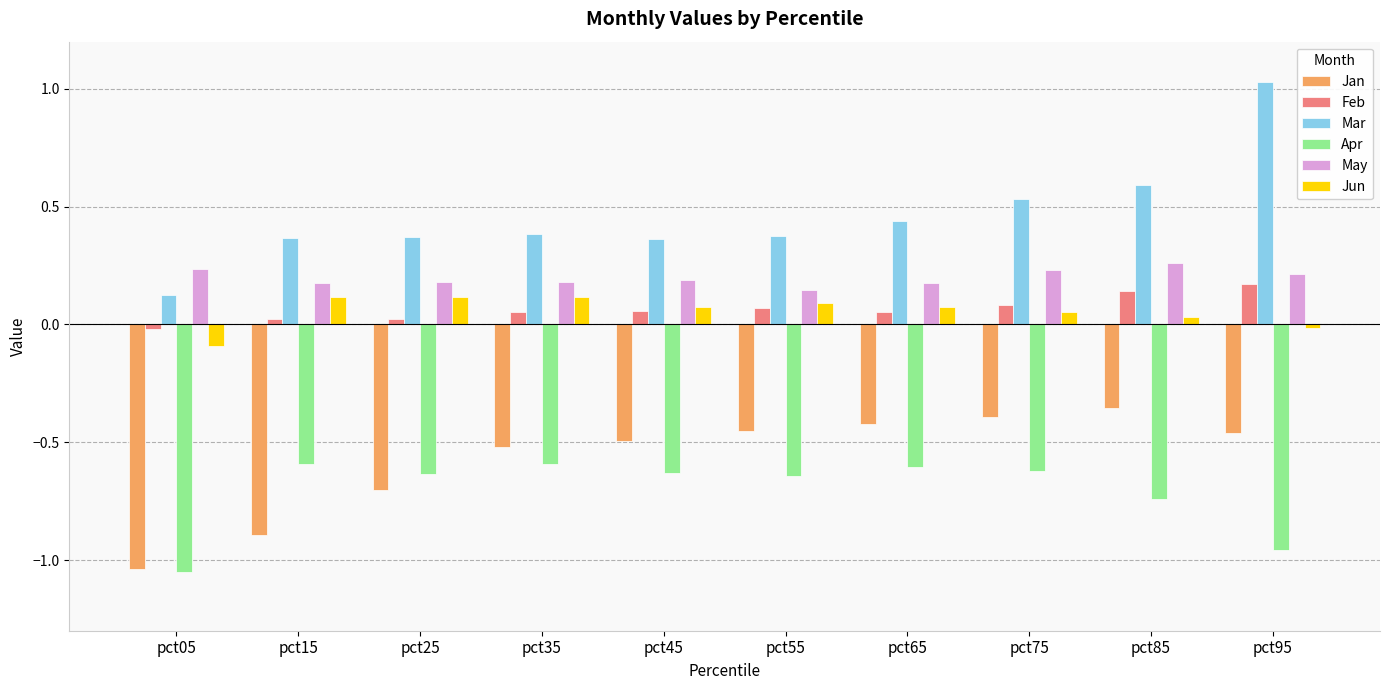

What is the total value across all series at pct15?

-0.8